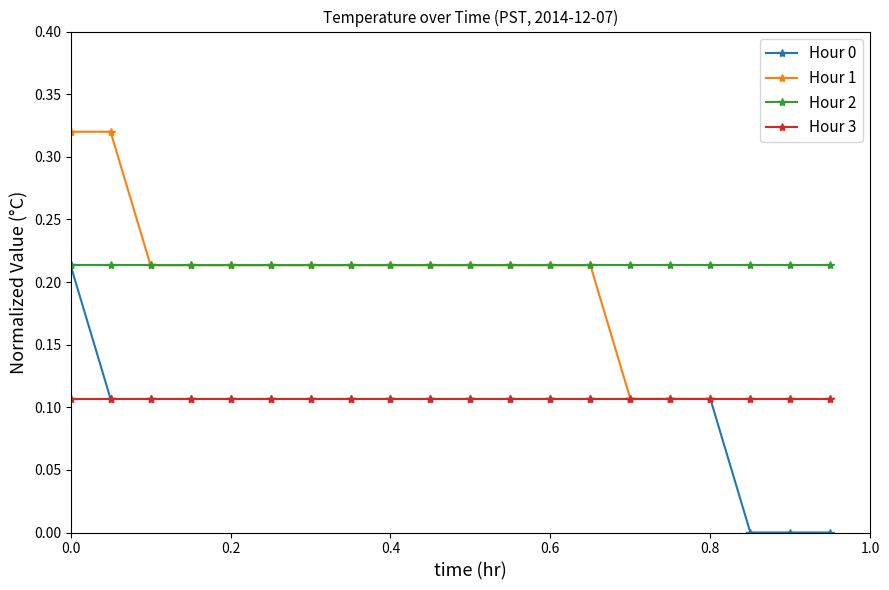

True or false: Hour 3 and Hour 2 cross at least once.

False